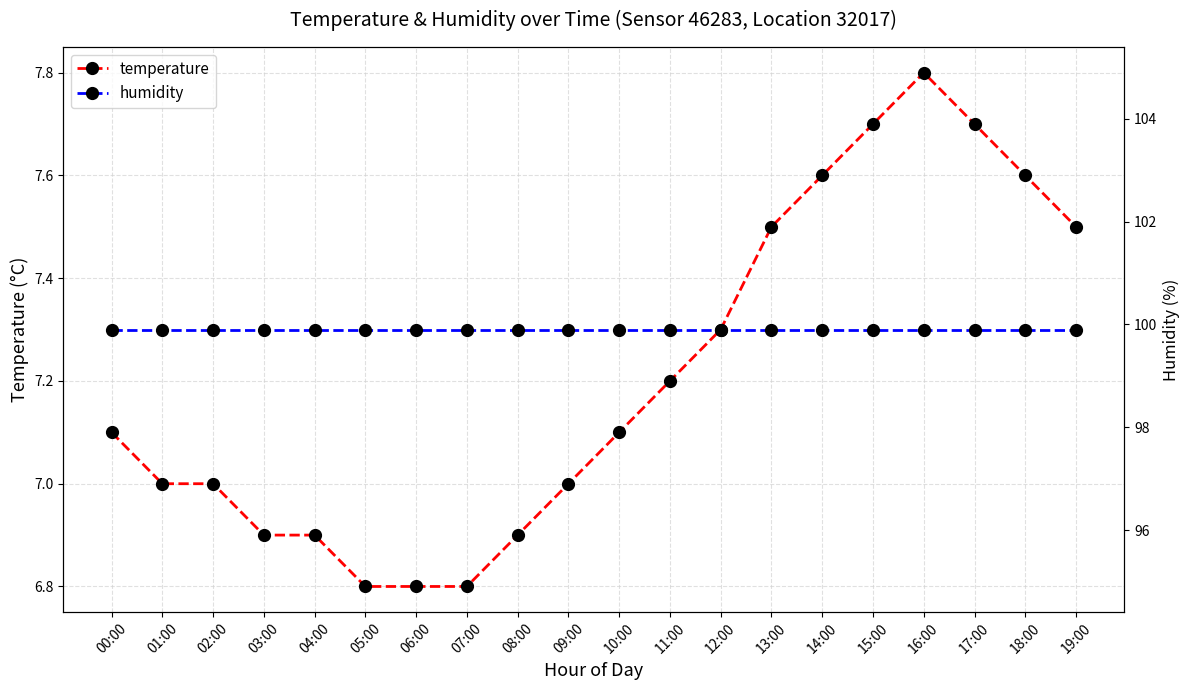

True or false: humidity has a value of 37.0 at 05:00.

False